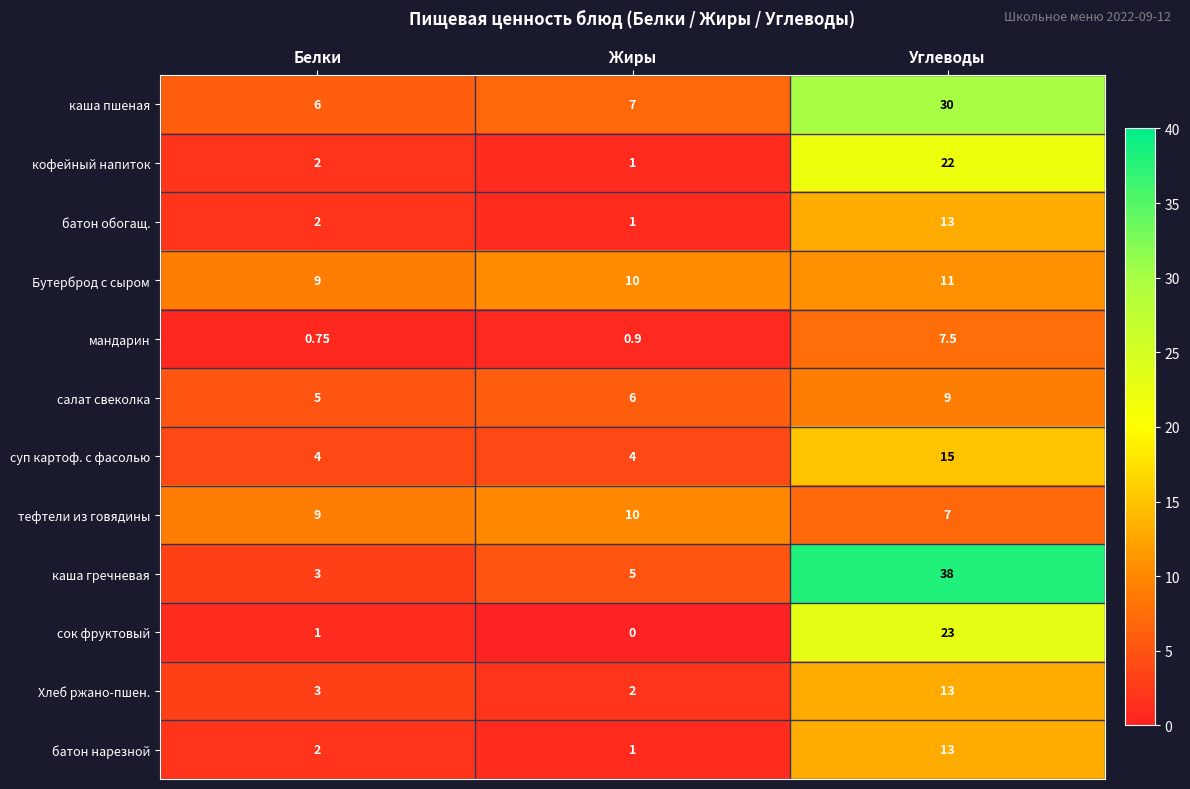

Rank the categories by кофейный напиток value from highest to lowest.

Углеводы, Белки, Жиры